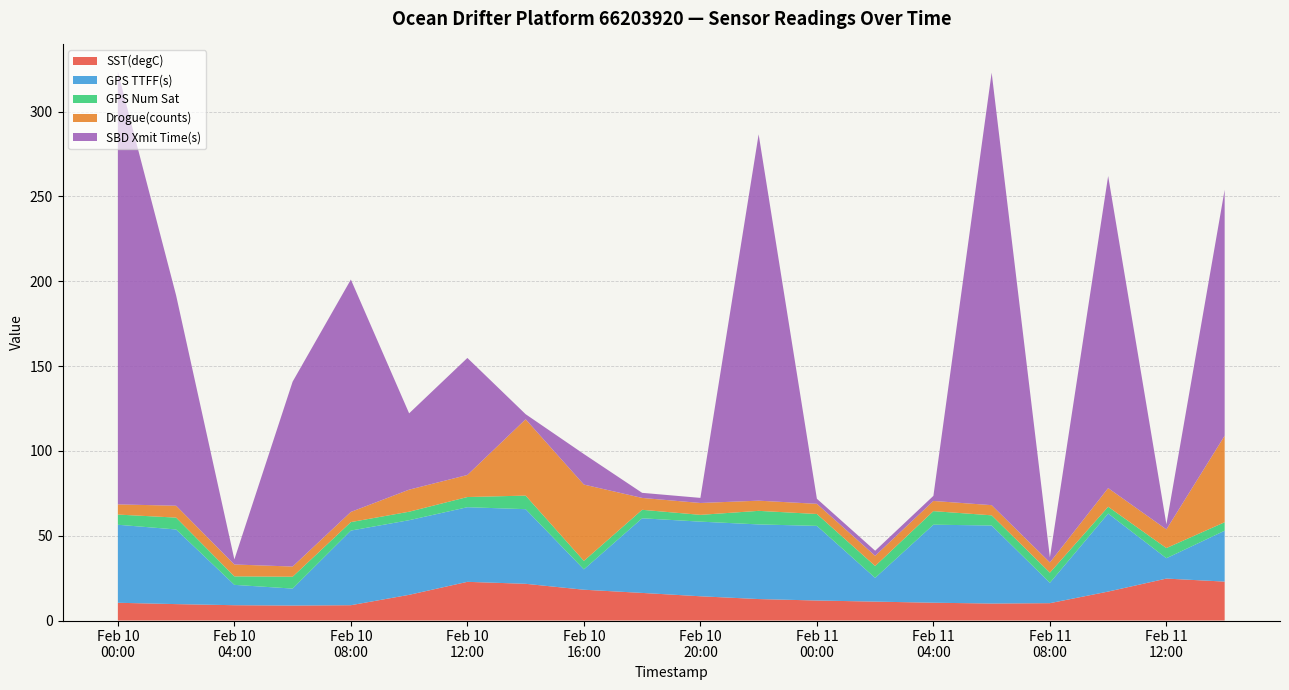

Reading right to left, what are all the values shown in this chart?

SST(degC): 2020-02-11 14:00=22.9	2020-02-11 12:00=24.7	2020-02-11 10:00=17.1	2020-02-11 08:00=10.2	2020-02-11 06:00=10.0	2020-02-11 04:00=10.5	2020-02-11 02:00=11.2	2020-02-11 00:00=11.8	2020-02-10 22:00=12.7	2020-02-10 20:00=14.3	2020-02-10 18:00=16.3	2020-02-10 16:00=18.2	2020-02-10 14:00=21.6	2020-02-10 12:00=22.8	2020-02-10 10:00=15.2	2020-02-10 08:00=9.0	2020-02-10 06:00=8.8	2020-02-10 04:00=9.0	2020-02-10 02:00=9.7	2020-02-10 00:00=10.5
GPS TTFF(s): 2020-02-11 14:00=30.0	2020-02-11 12:00=12.0	2020-02-11 10:00=46.0	2020-02-11 08:00=12.0	2020-02-11 06:00=46.0	2020-02-11 04:00=46.0	2020-02-11 02:00=14.0	2020-02-11 00:00=44.0	2020-02-10 22:00=44.0	2020-02-10 20:00=44.0	2020-02-10 18:00=44.0	2020-02-10 16:00=12.0	2020-02-10 14:00=44.0	2020-02-10 12:00=44.0	2020-02-10 10:00=44.0	2020-02-10 08:00=44.0	2020-02-10 06:00=10.0	2020-02-10 04:00=12.0	2020-02-10 02:00=44.0	2020-02-10 00:00=46.0
GPS Num Sat: 2020-02-11 14:00=5.0	2020-02-11 12:00=6.0	2020-02-11 10:00=4.0	2020-02-11 08:00=6.0	2020-02-11 06:00=6.0	2020-02-11 04:00=8.0	2020-02-11 02:00=7.0	2020-02-11 00:00=7.0	2020-02-10 22:00=8.0	2020-02-10 20:00=4.0	2020-02-10 18:00=5.0	2020-02-10 16:00=5.0	2020-02-10 14:00=8.0	2020-02-10 12:00=6.0	2020-02-10 10:00=5.0	2020-02-10 08:00=5.0	2020-02-10 06:00=7.0	2020-02-10 04:00=5.0	2020-02-10 02:00=7.0	2020-02-10 00:00=6.0
Drogue(counts): 2020-02-11 14:00=51.0	2020-02-11 12:00=11.0	2020-02-11 10:00=11.0	2020-02-11 08:00=6.0	2020-02-11 06:00=6.0	2020-02-11 04:00=6.0	2020-02-11 02:00=6.0	2020-02-11 00:00=6.0	2020-02-10 22:00=6.0	2020-02-10 20:00=7.0	2020-02-10 18:00=7.0	2020-02-10 16:00=45.0	2020-02-10 14:00=45.0	2020-02-10 12:00=13.0	2020-02-10 10:00=13.0	2020-02-10 08:00=6.0	2020-02-10 06:00=6.0	2020-02-10 04:00=7.0	2020-02-10 02:00=7.0	2020-02-10 00:00=6.0
SBD Xmit Time(s): 2020-02-11 14:00=145.0	2020-02-11 12:00=3.0	2020-02-11 10:00=184.0	2020-02-11 08:00=3.0	2020-02-11 06:00=255.0	2020-02-11 04:00=3.0	2020-02-11 02:00=3.0	2020-02-11 00:00=3.0	2020-02-10 22:00=216.0	2020-02-10 20:00=3.0	2020-02-10 18:00=3.0	2020-02-10 16:00=18.0	2020-02-10 14:00=3.0	2020-02-10 12:00=69.0	2020-02-10 10:00=45.0	2020-02-10 08:00=137.0	2020-02-10 06:00=109.0	2020-02-10 04:00=3.0	2020-02-10 02:00=124.0	2020-02-10 00:00=255.0